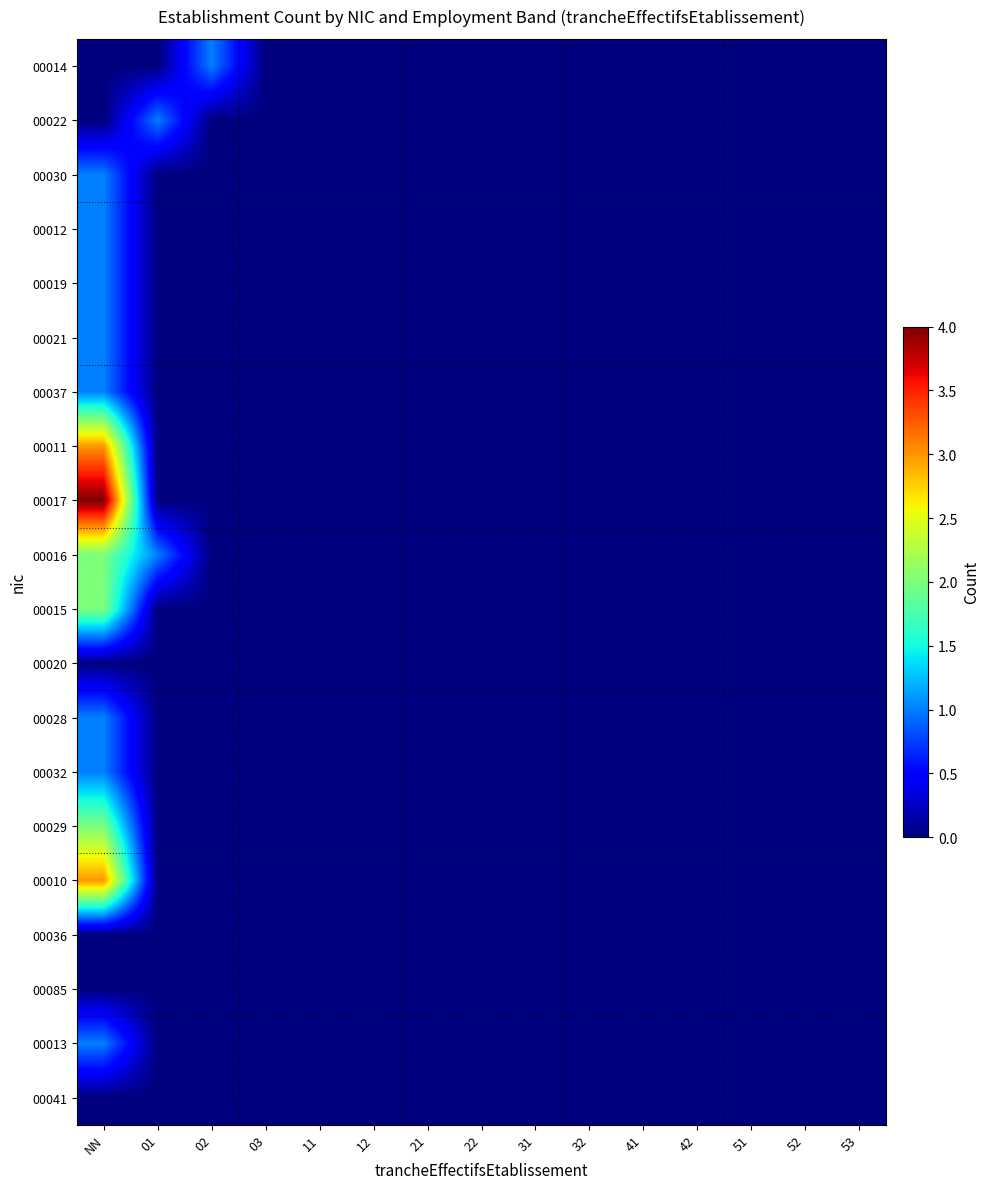

List the series in order of their peak value, lowest first.

00020, 00036, 00085, 00041, 00014, 00022, 00030, 00012, 00019, 00021, 00037, 00028, 00032, 00013, 00016, 00015, 00029, 00011, 00010, 00017